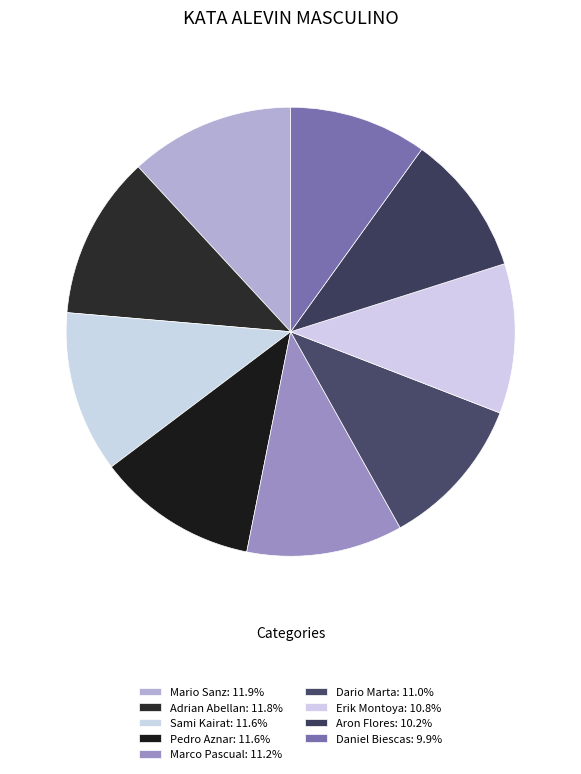

To the nearest percent, what is the average slice percentage?

11%